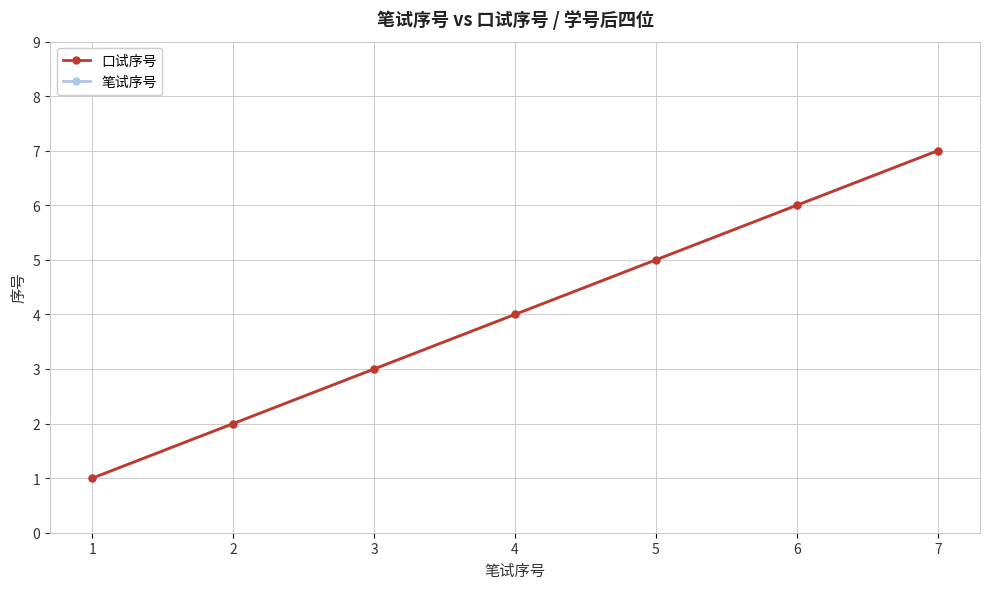

Does the chart have visible grid lines?

Yes